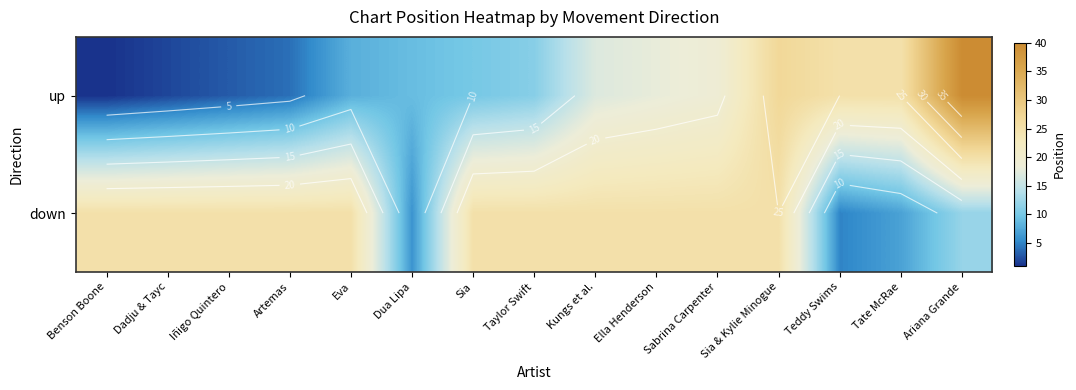

Which series has the widest spread of values?

up